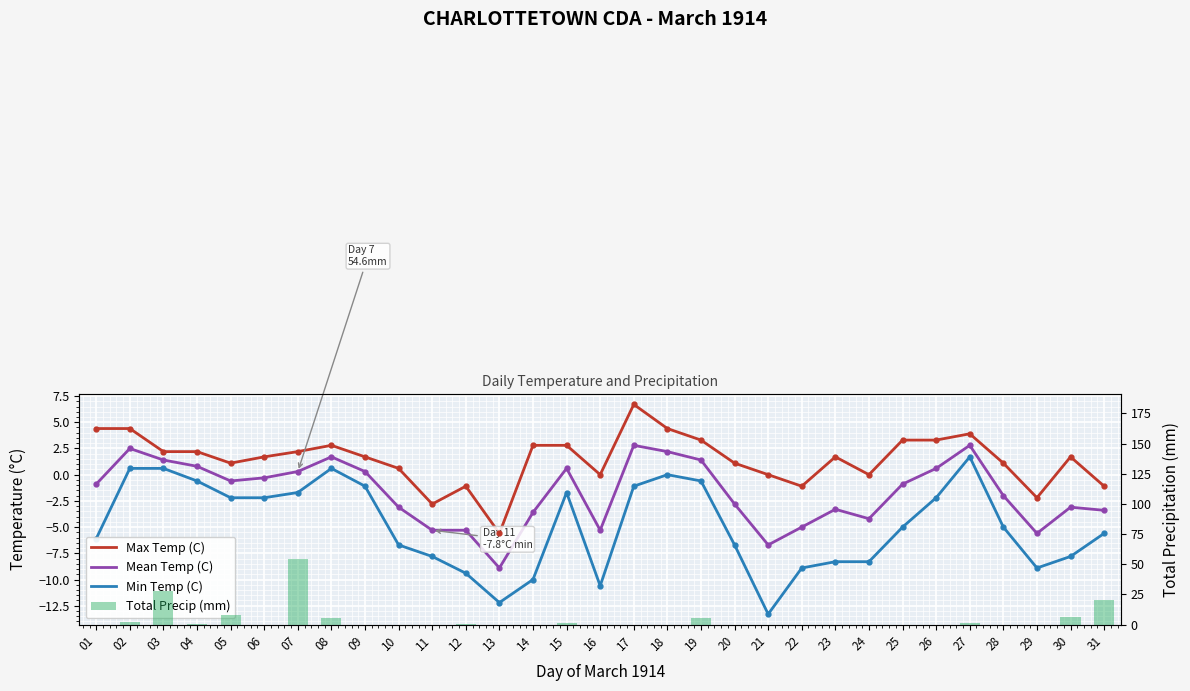

List the series in order of their peak value, highest first.

Total Precip (mm), Max Temp (C), Mean Temp (C), Min Temp (C)